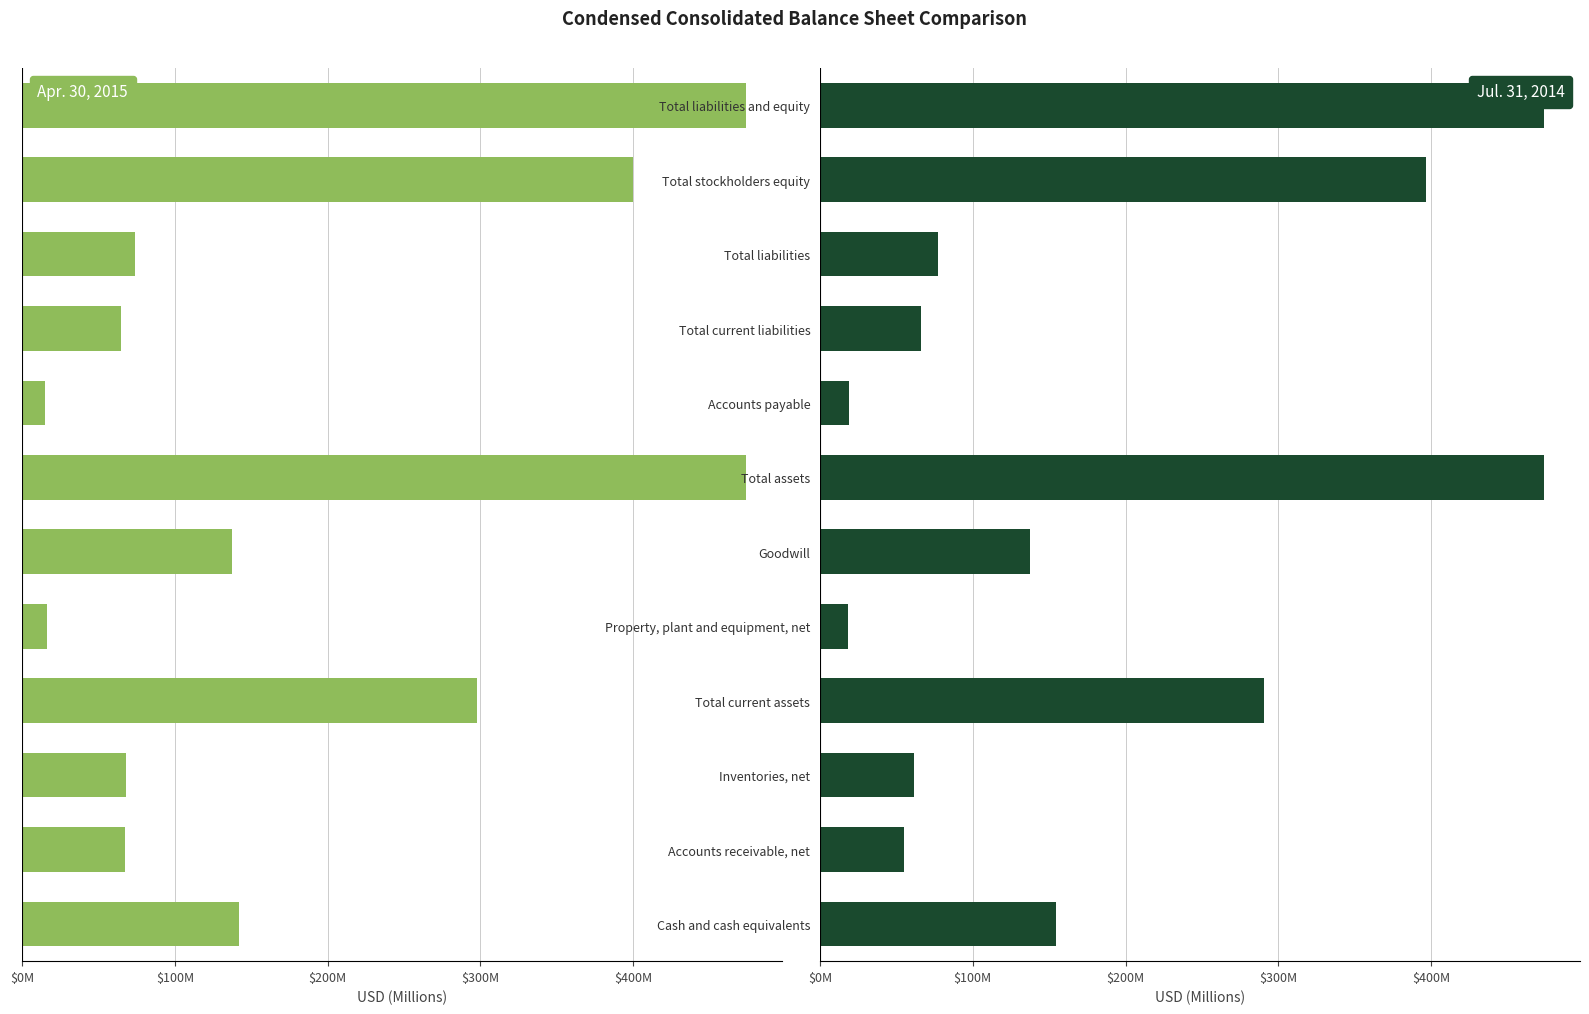

How many series are shown in this chart?

2